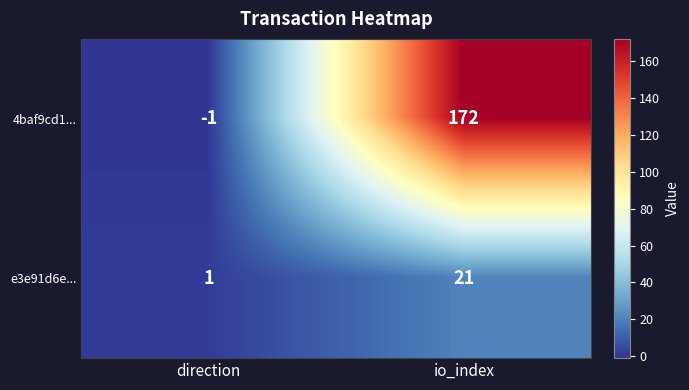

Which category has the lowest value across all series?

direction